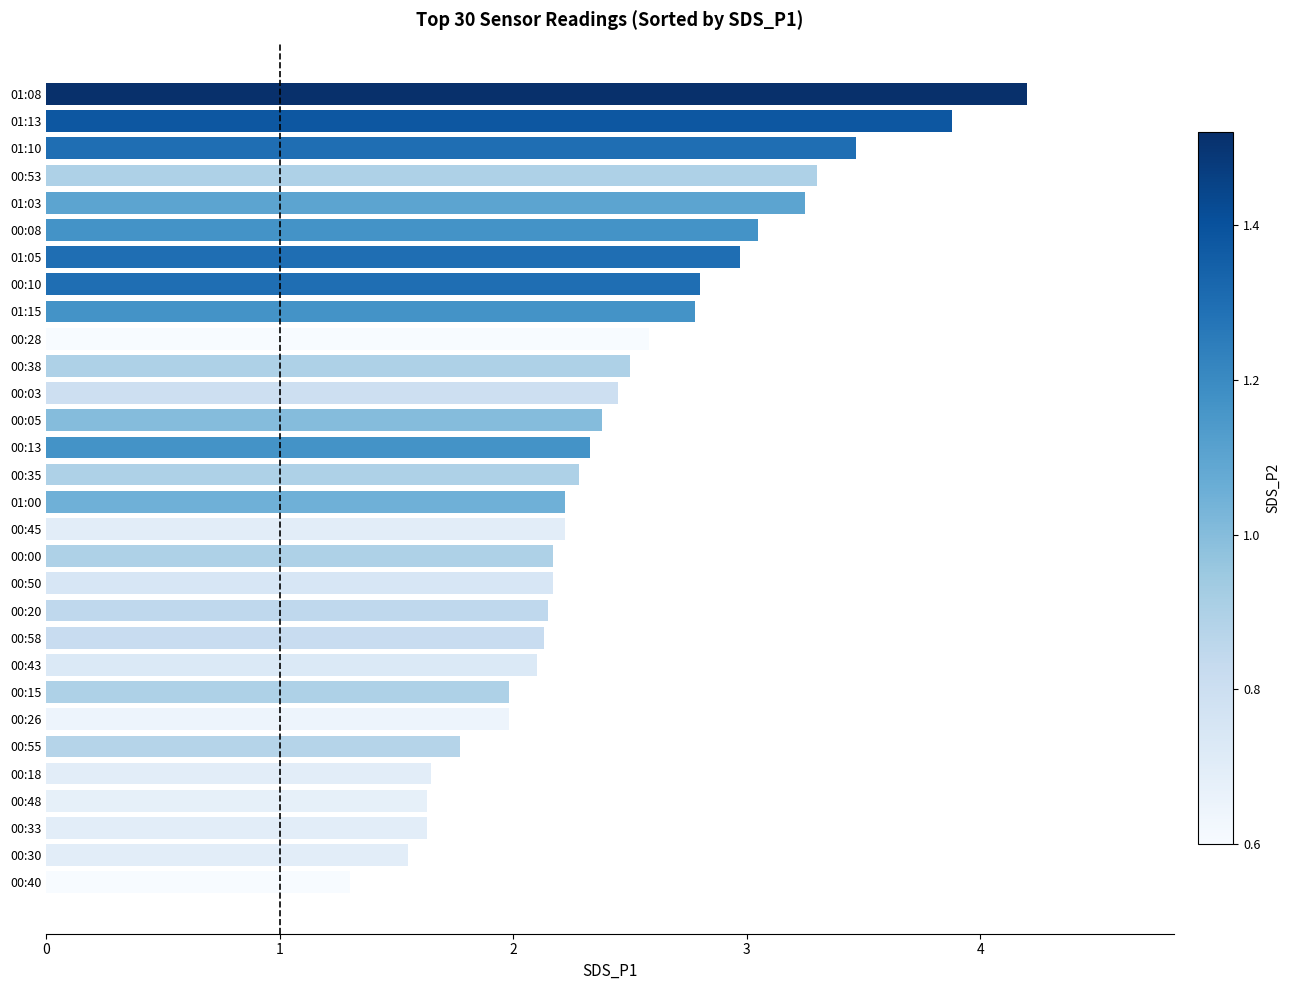

What is the average value?

2.4